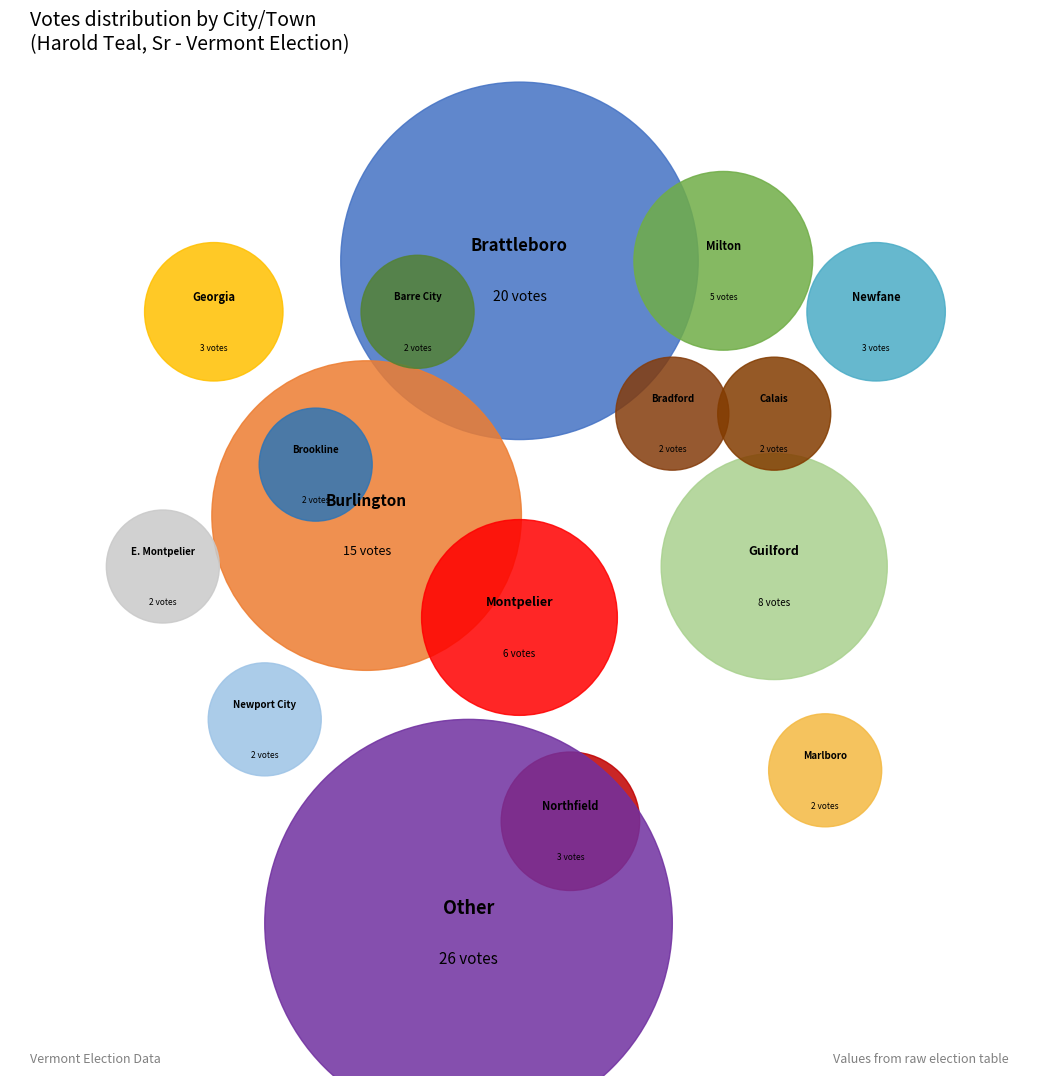

To the nearest percent, what is the average slice percentage?

6%